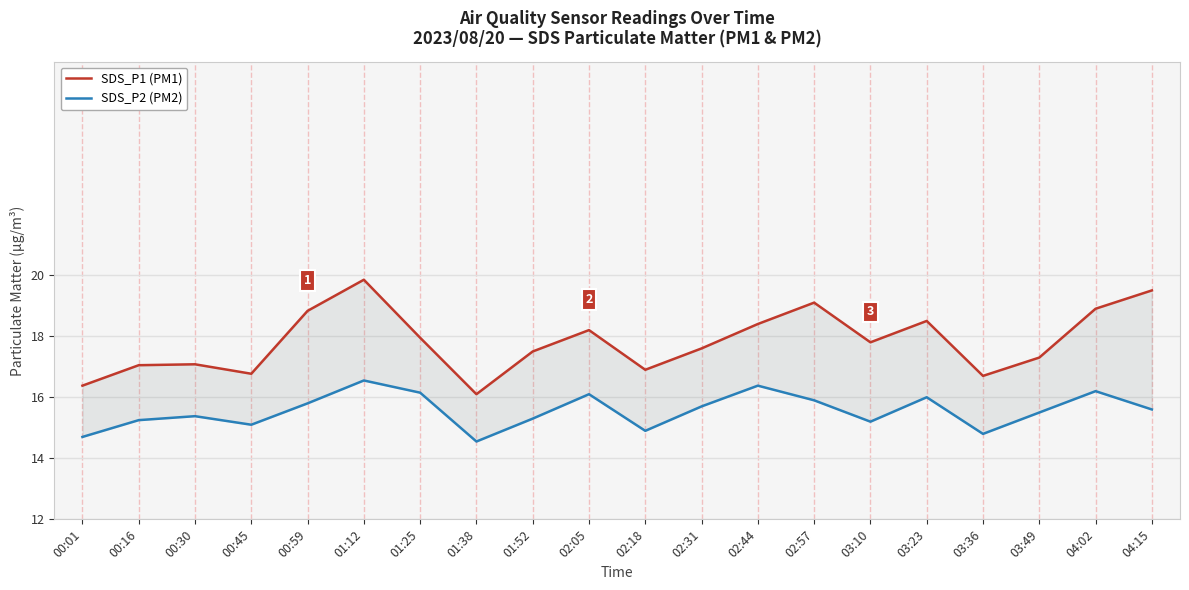

At which category does the chart reach its peak across all series?

01:12